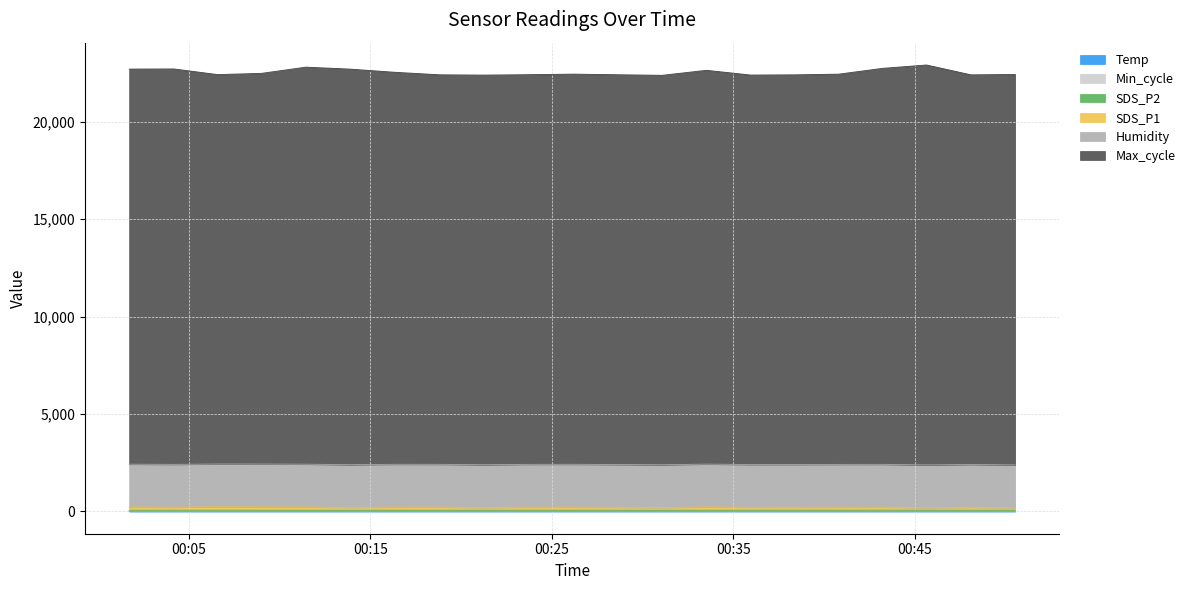

True or false: Temp and SDS_P2 intersect in this chart.

False